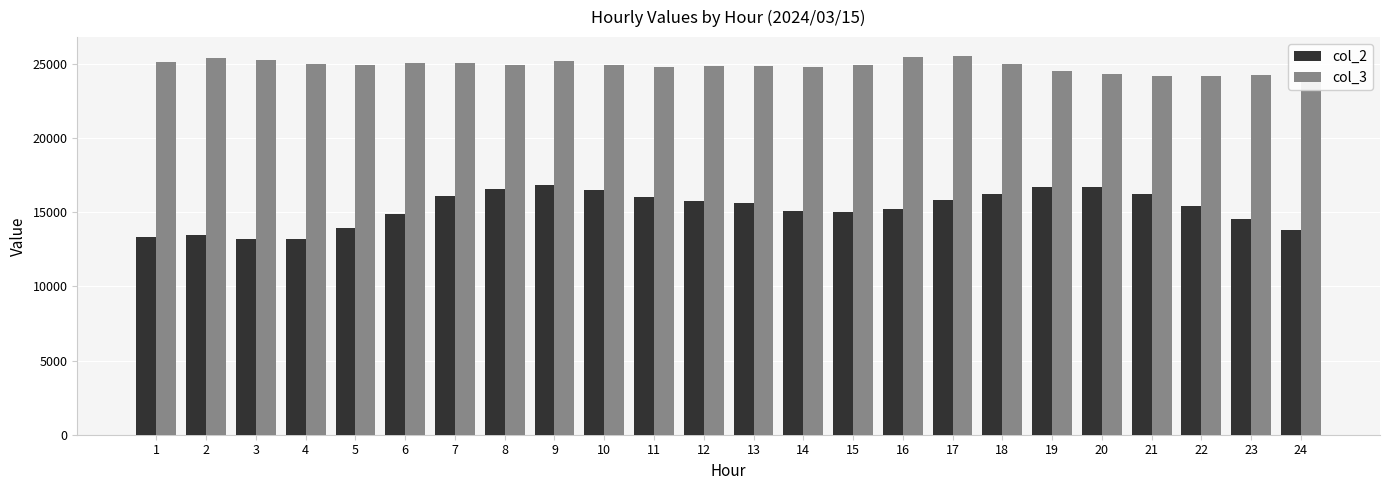

What is the spread (max minus min) of values at 14?

9687